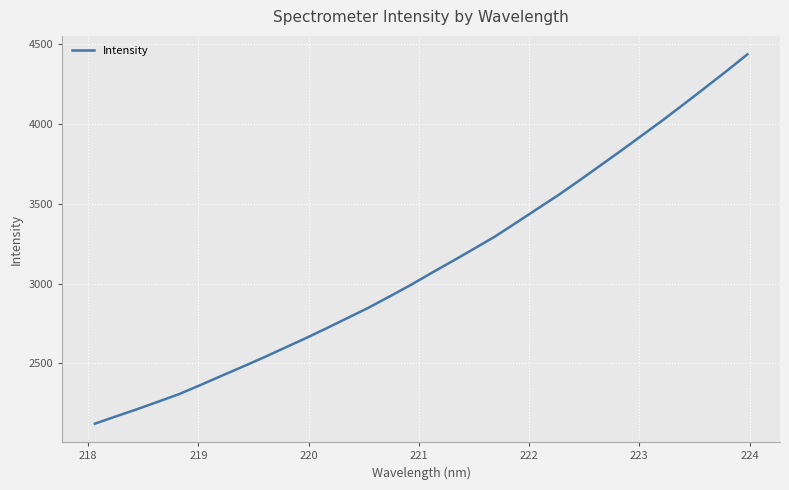

What is the smallest value displayed?

2122.4